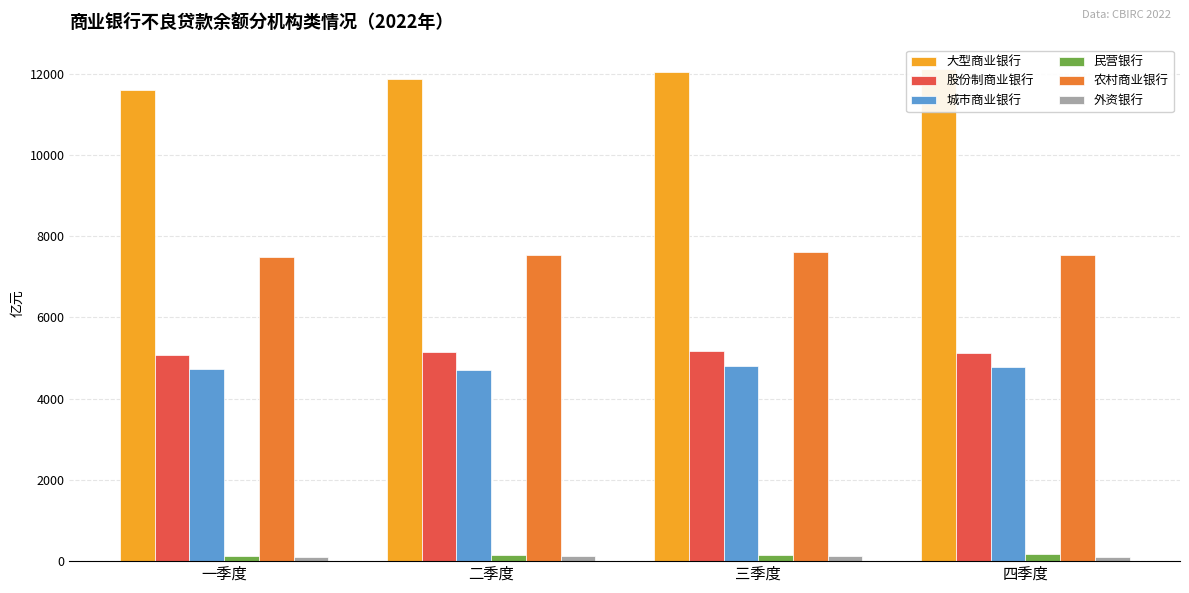

Is it true that 城市商业银行 equals 6175.5 at 二季度?

False